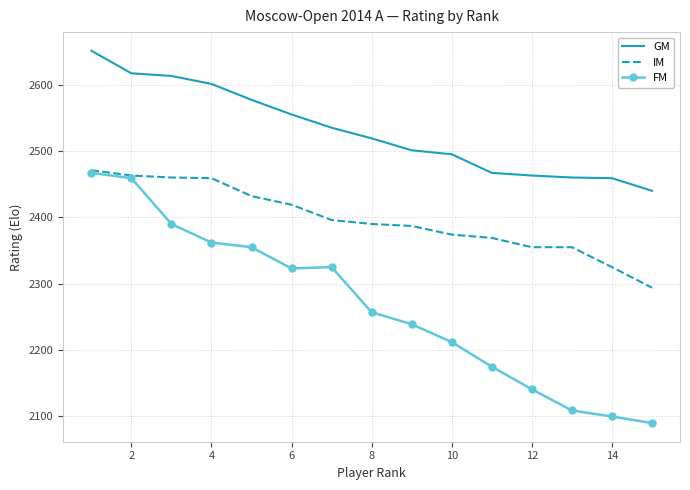

How many categories are shown in the chart?

15